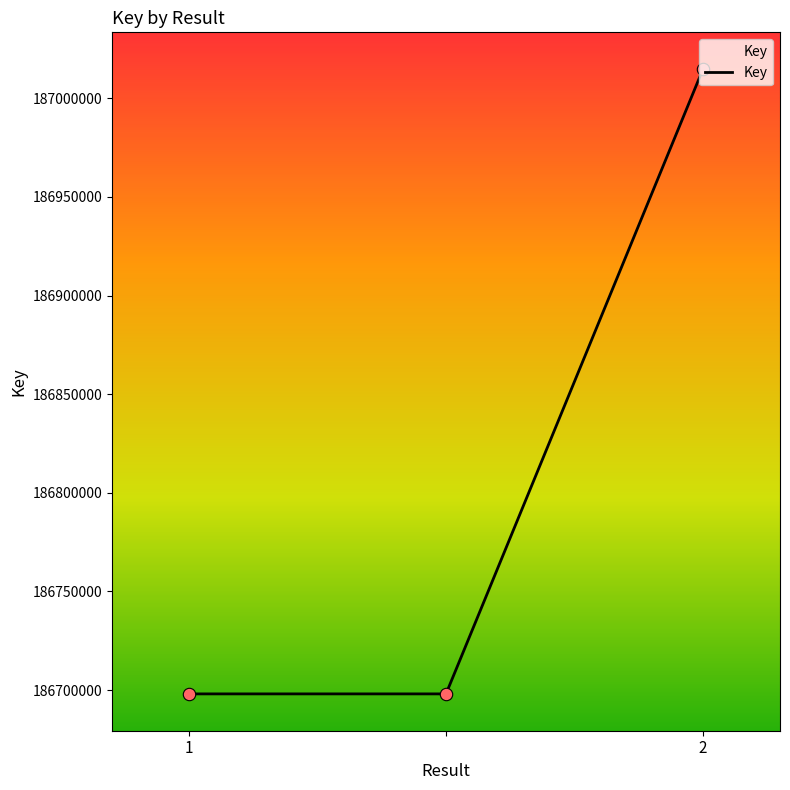

What is the minimum value shown in the chart?

186698052